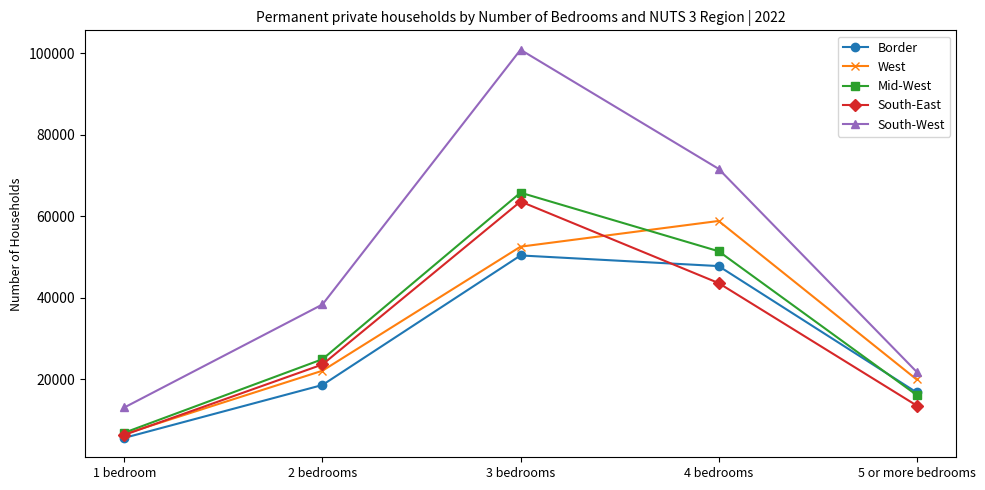

List the series in order of their peak value, lowest first.

Border, West, South-East, Mid-West, South-West